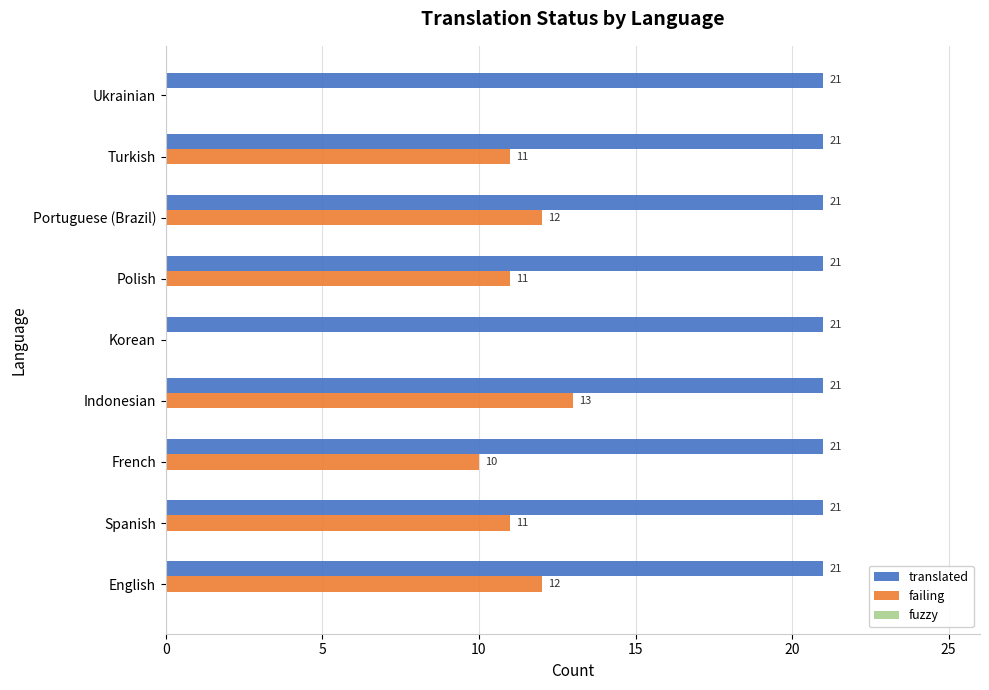

Which series has the widest spread of values?

failing